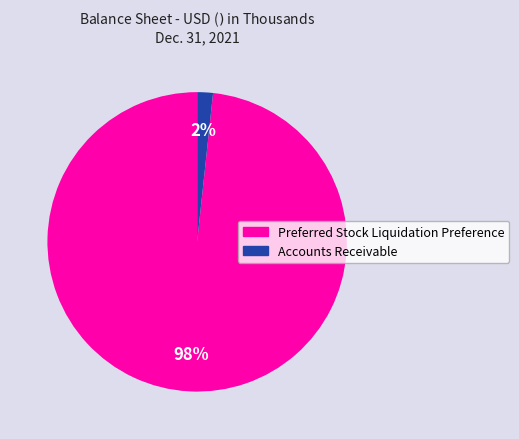

Which slice represents more than half of the pie?

Preferred Stock Liquidation Preference